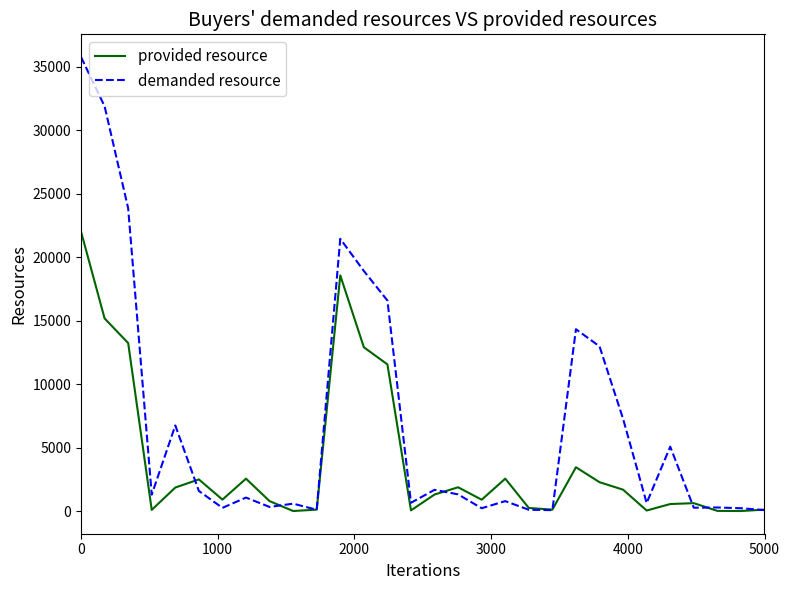

Which series has the largest total across all categories?

demanded resource